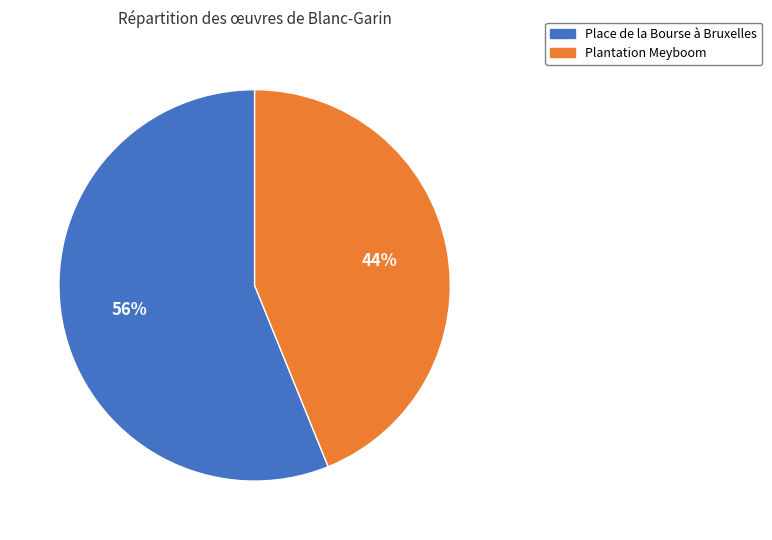

Which has a higher value, Place de la Bourse à Bruxelles or Plantation Meyboom?

Place de la Bourse à Bruxelles